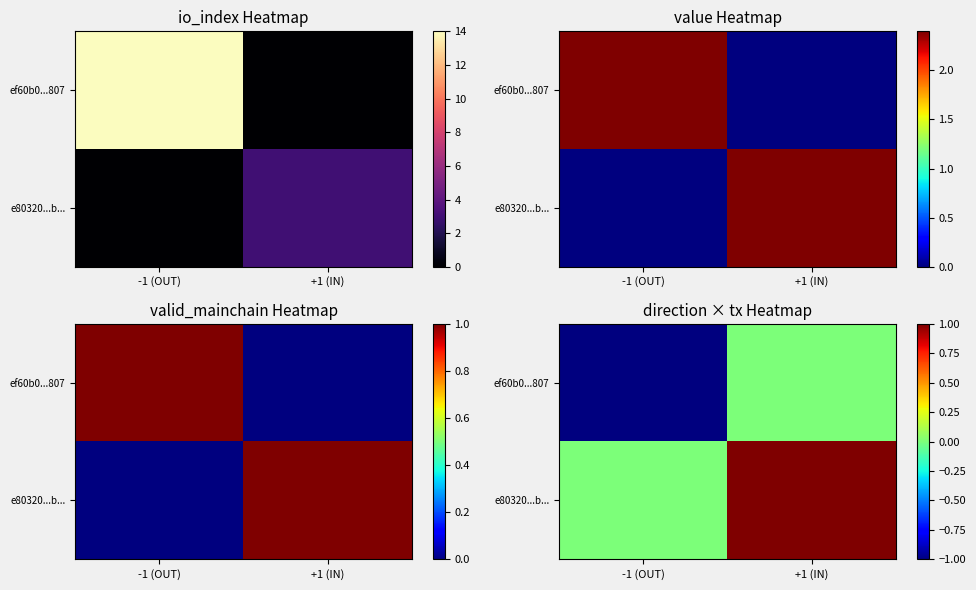

Where is ef60b0...807 nearest to the value 0?

+1 (IN)